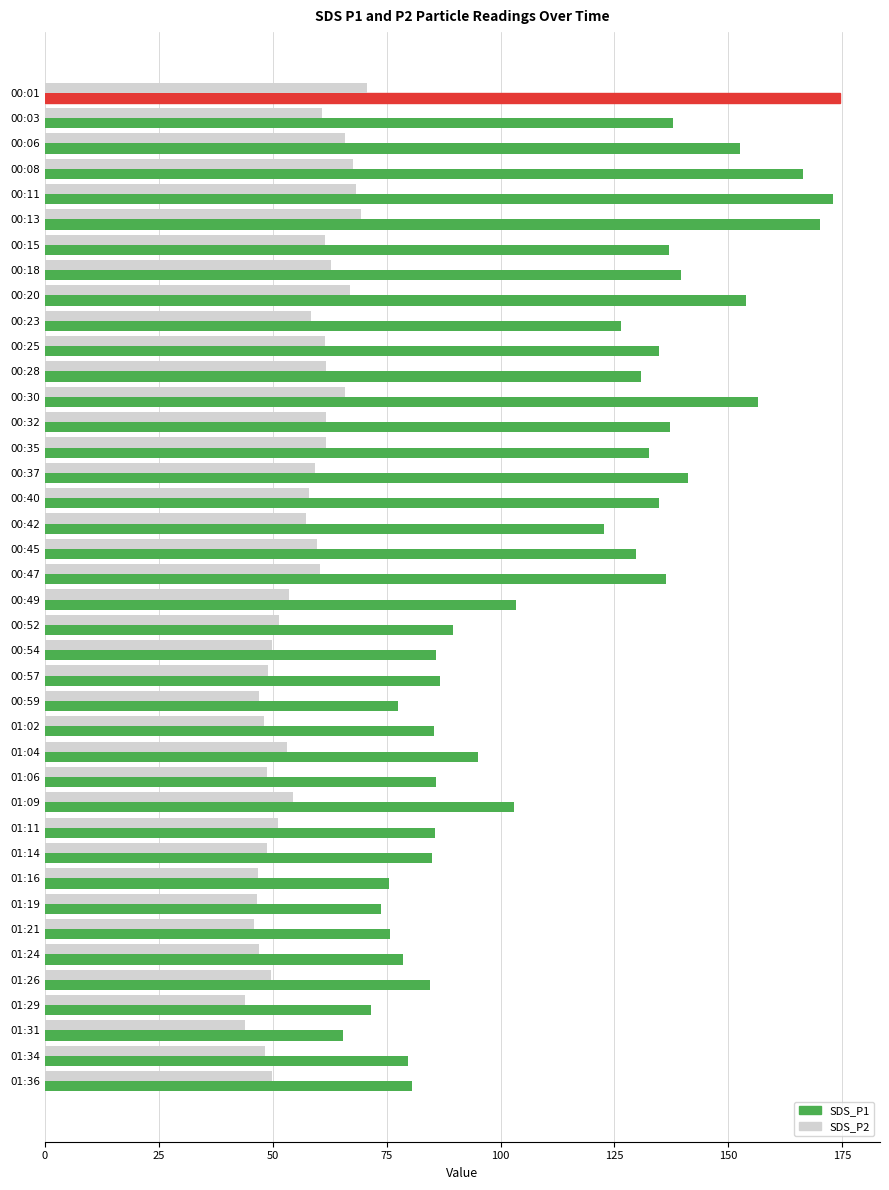

At which label is SDS_P1 closest to 119?

00:42